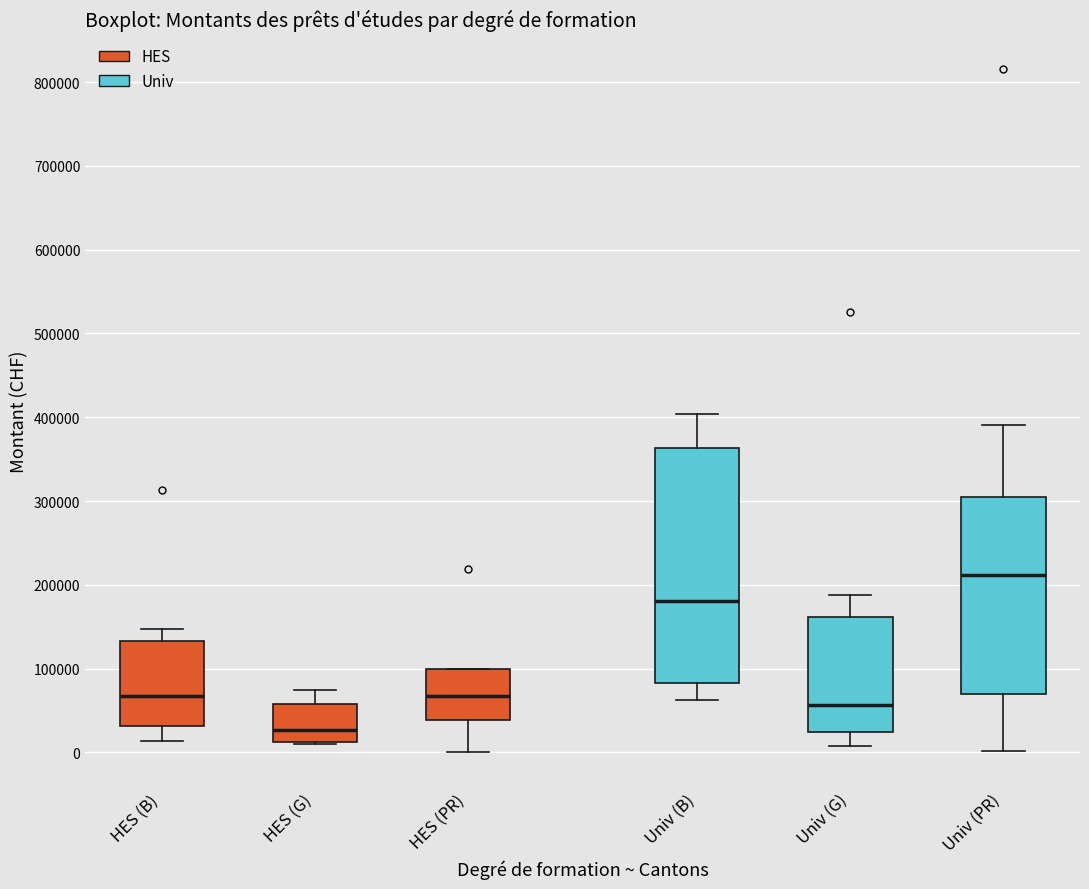

Where is the lower edge of the box for HES (G) on the y-axis? The values are not printed on the chart, so give them approximately, as read against the axis.

10000